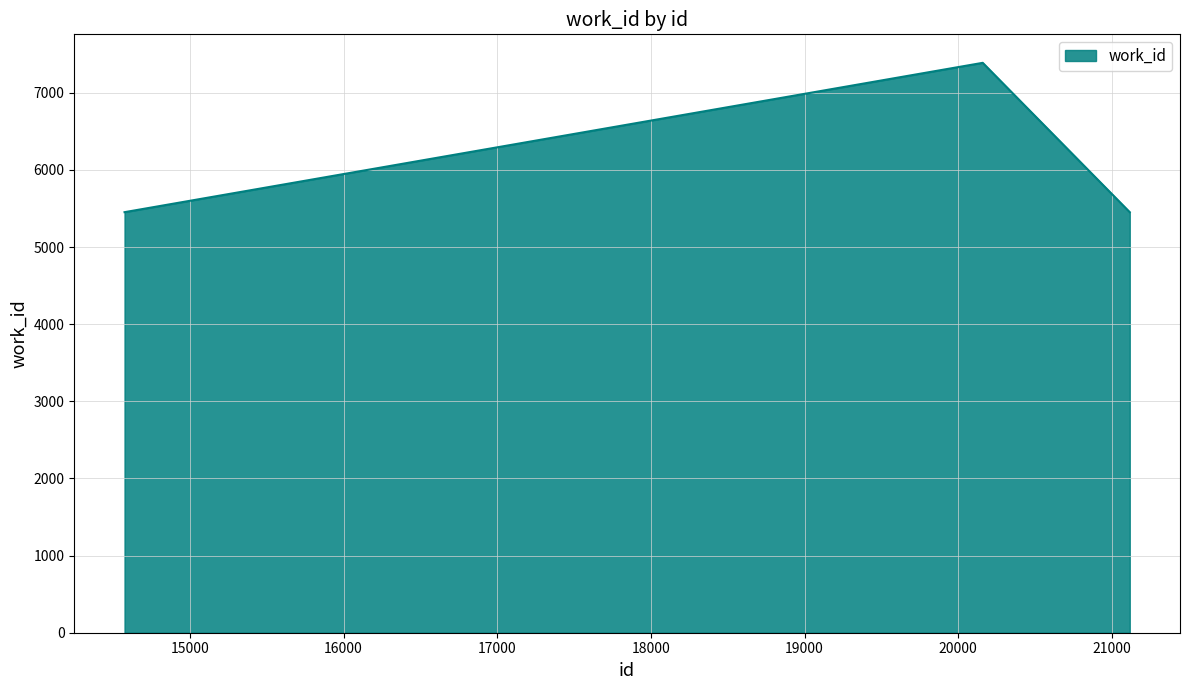

What is the maximum value shown in the chart?

7388